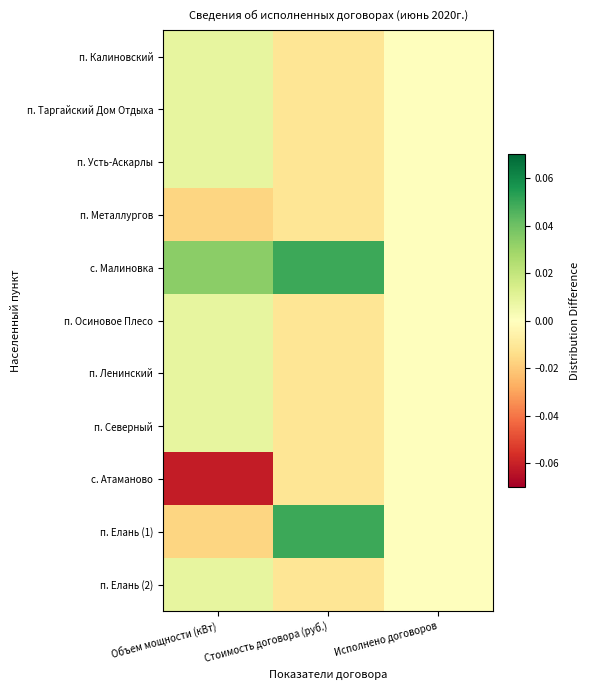

What is the minimum value shown in the chart?

-0.1